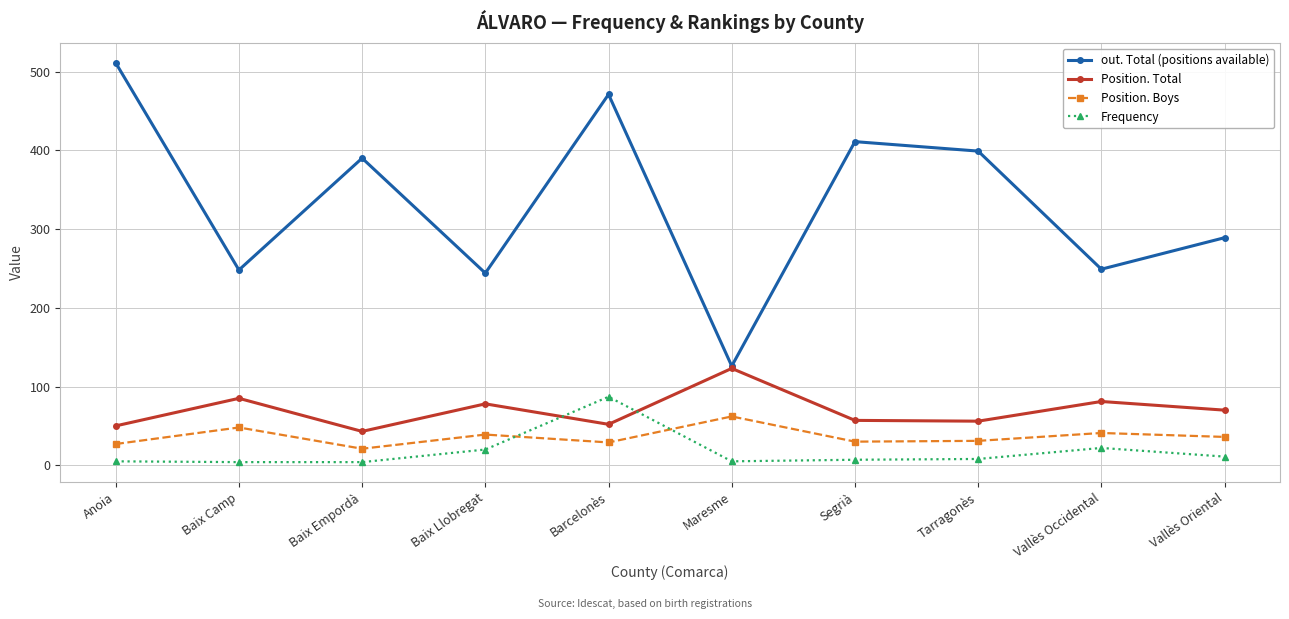

How many data points in out. Total (positions available) are less than 390?

5